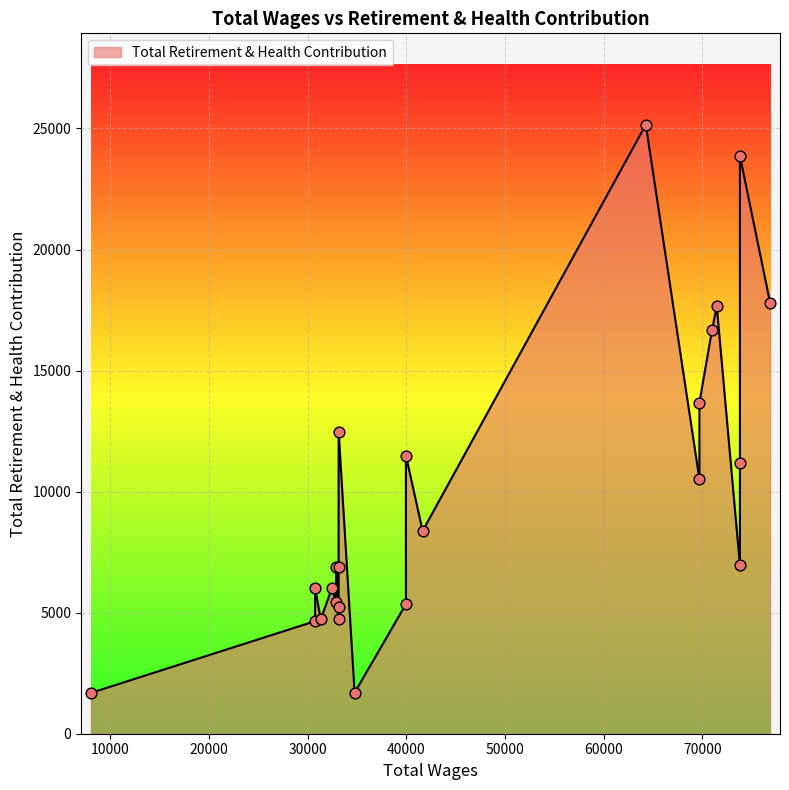

Which has a higher value, 3 or 20?

3